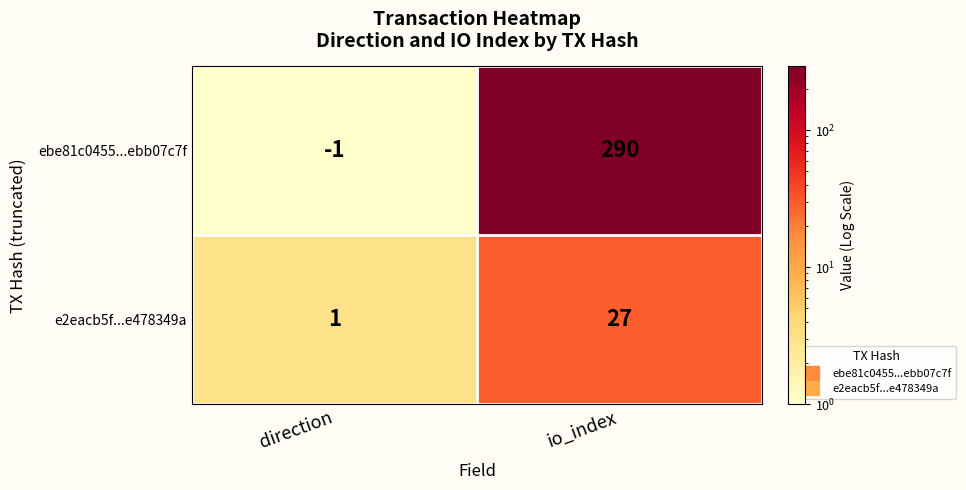

What is the difference between the highest and lowest values at direction?

2